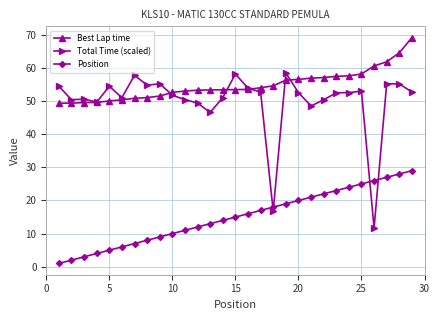

Which series ends up on top after the final intersection of Position and Total Time (scaled)?

Total Time (scaled)